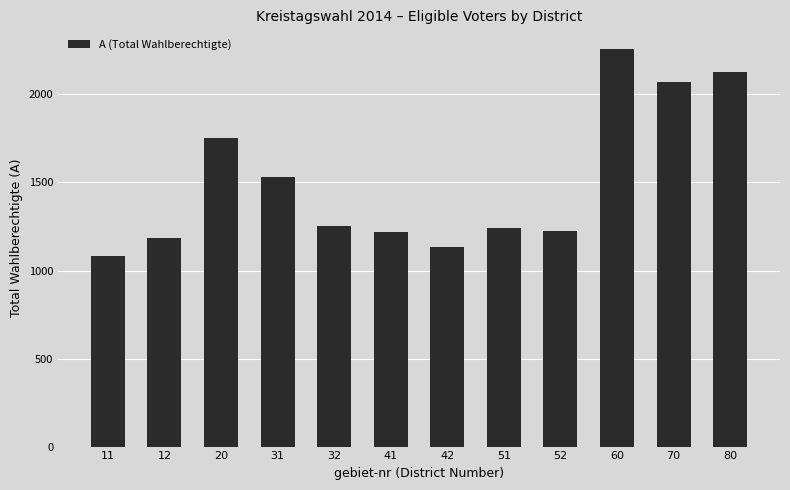

What is the sum of the values at 51 and 52?

2466